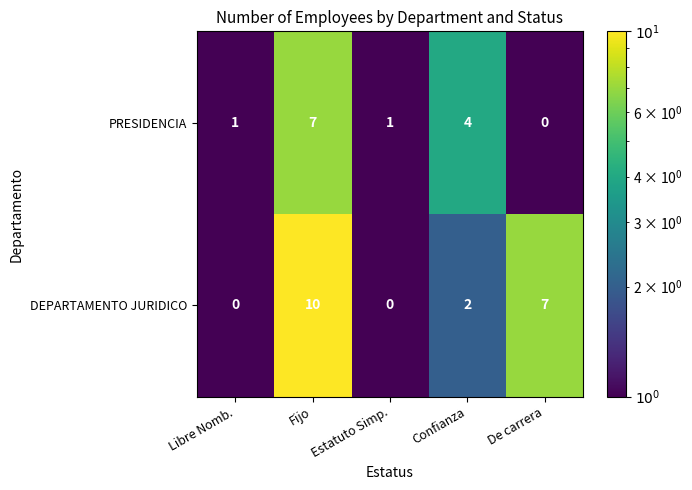

Is the value of DEPARTAMENTO JURIDICO at Estatuto Simp. greater than the value of PRESIDENCIA at Estatuto Simp.?

No